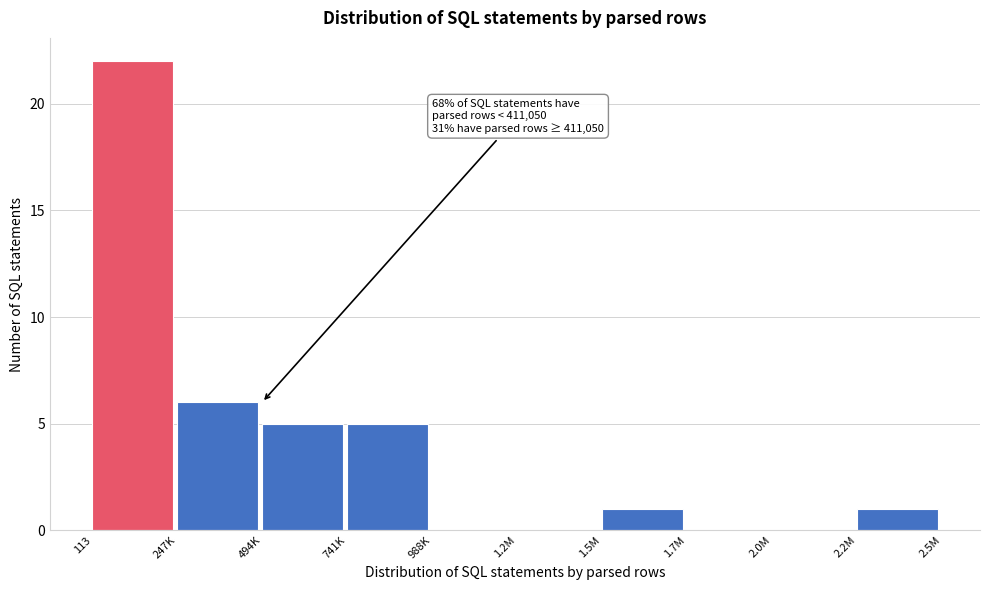

Reading left to right, transcribe all the data shown in this chart.

113=22	247K=6	494K=5	741K=5	988K=0	1.2M=0	1.5M=1	1.7M=0	2.0M=0	2.2M=1